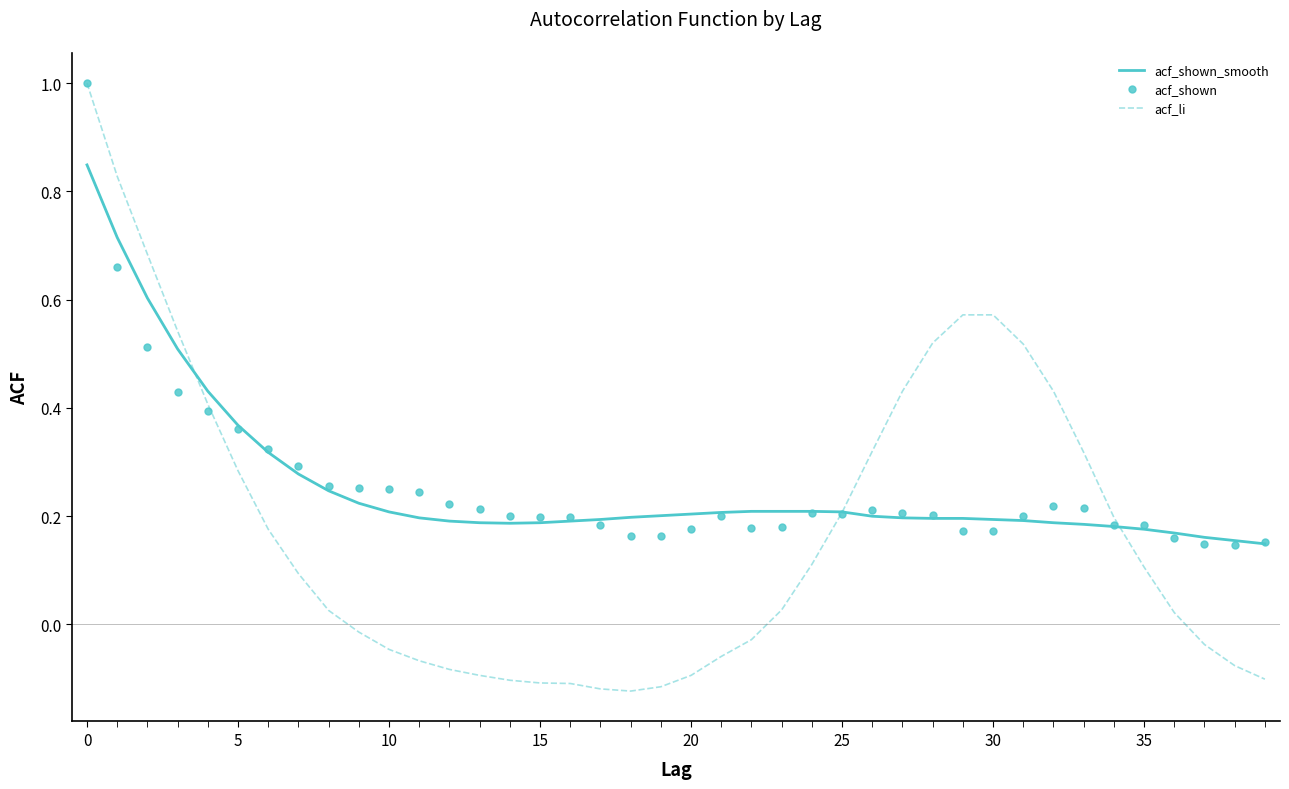

What is the maximum value shown in the chart?

1.0